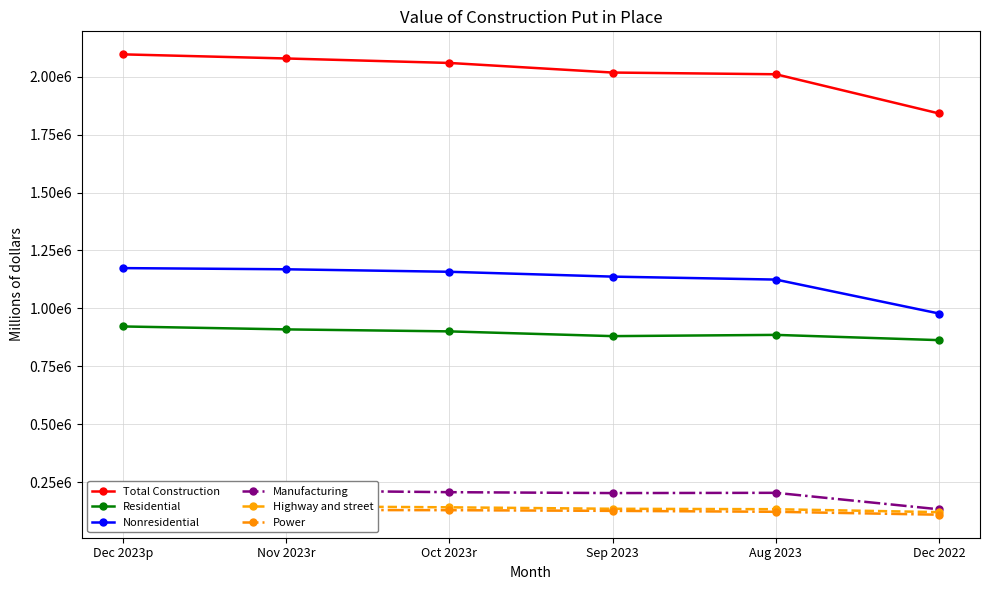

True or false: Nonresidential and Power intersect in this chart.

False